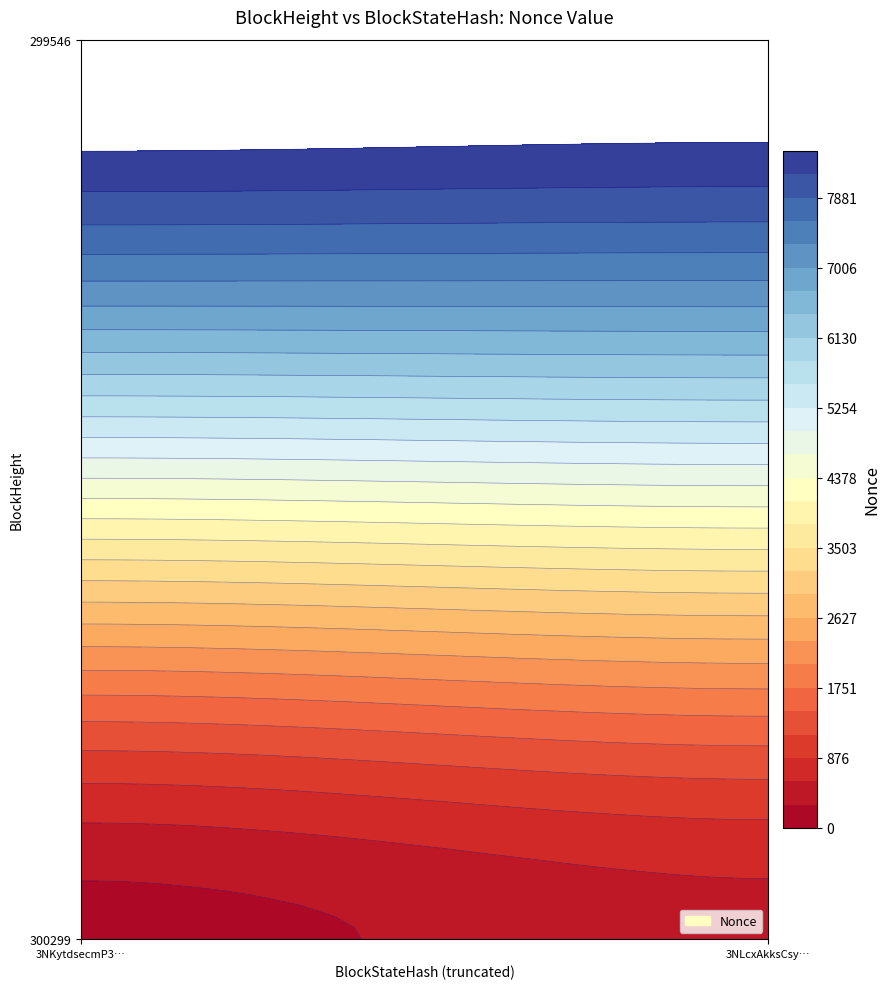

At which category is the sum across all series the highest?

1